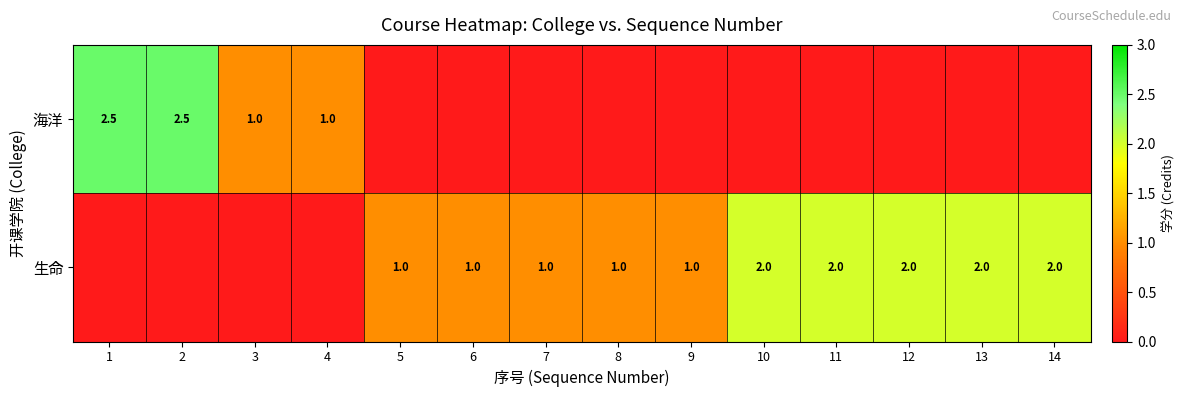

The 海洋 series shows 1.0 at 4. True or false?

True